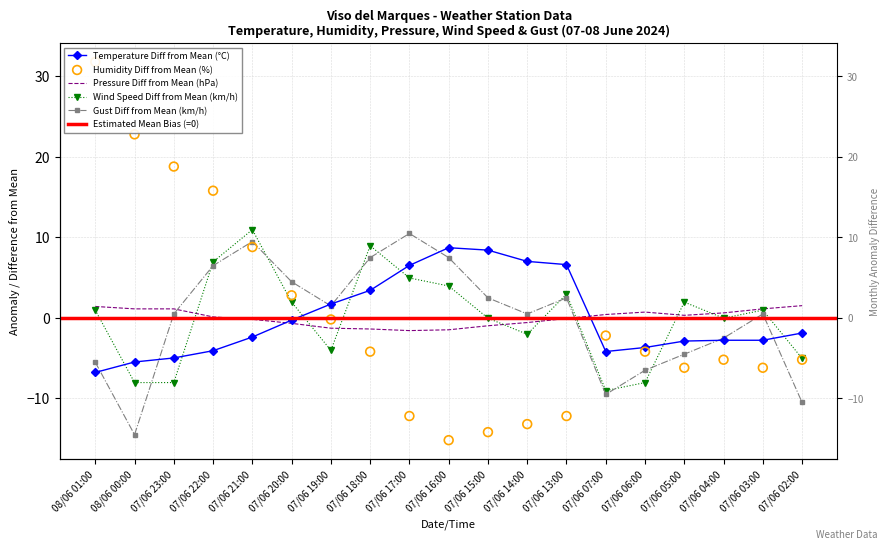

Which series has the largest Y range (max minus min)?

Humidity (%)